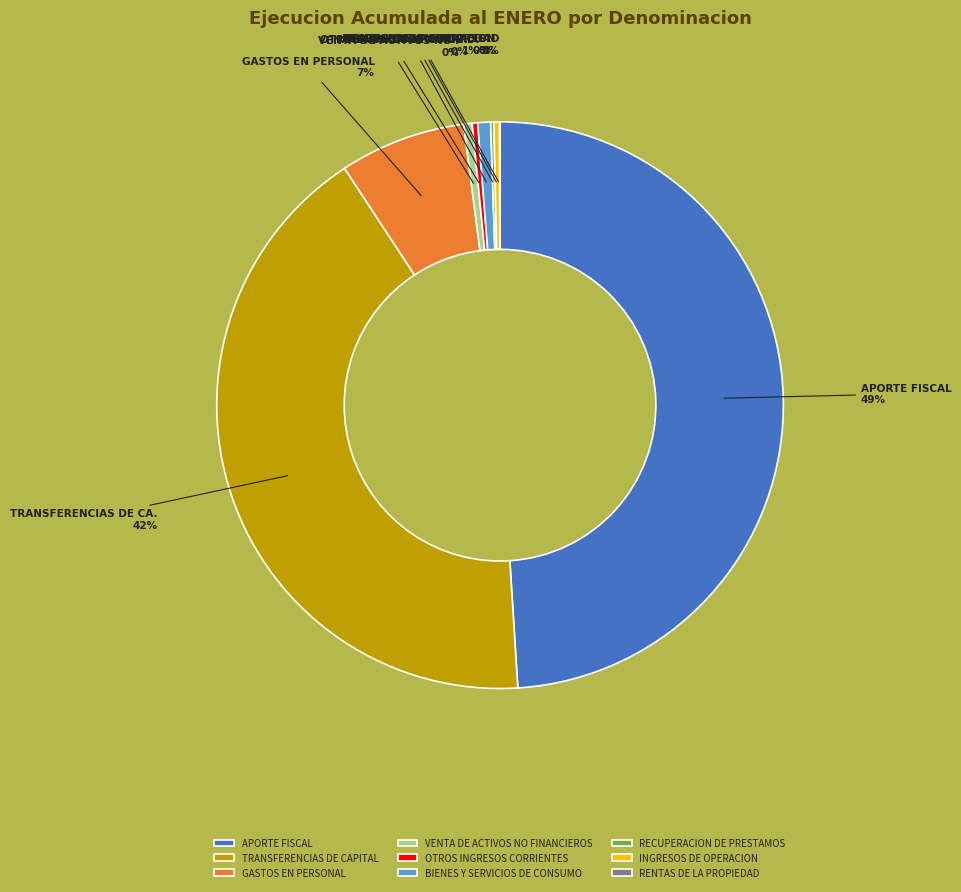

The BIENES Y SERVICIOS DE CONSUMO slice represents 11% of the pie. True or false?

False